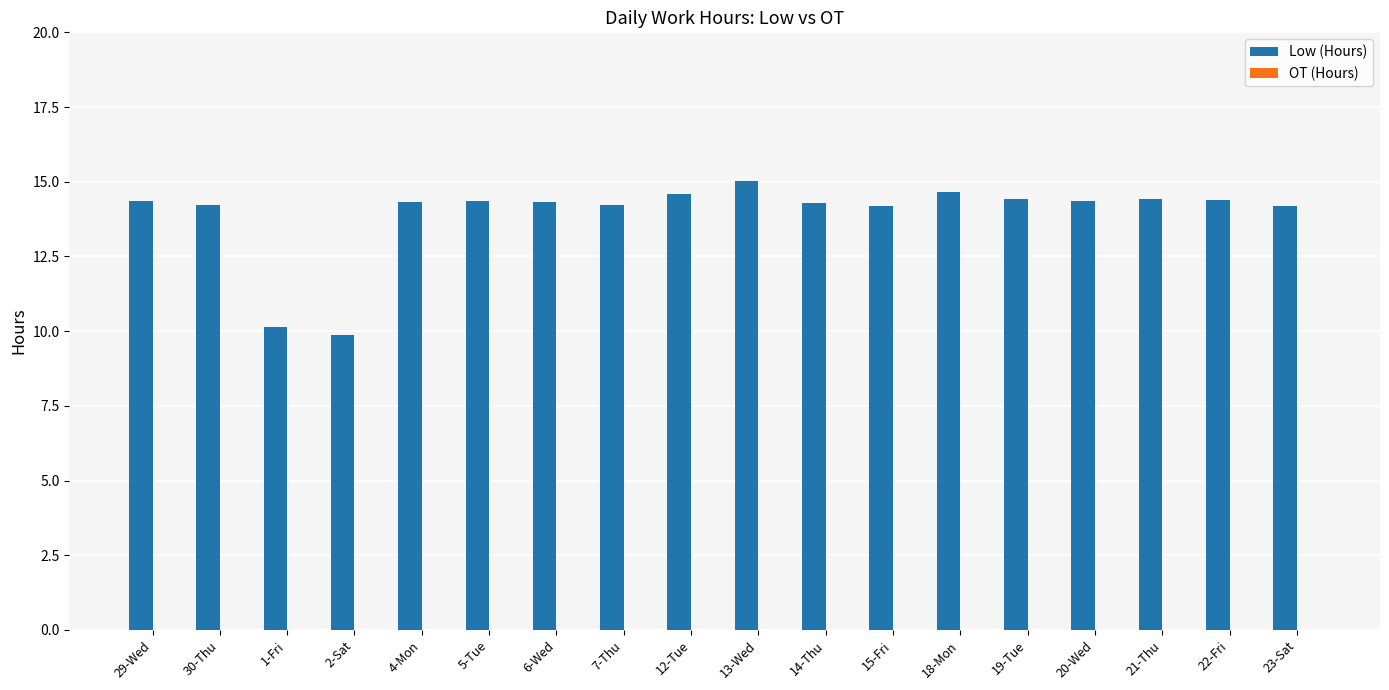

What is the value of the 2nd bar from the left?

14.2